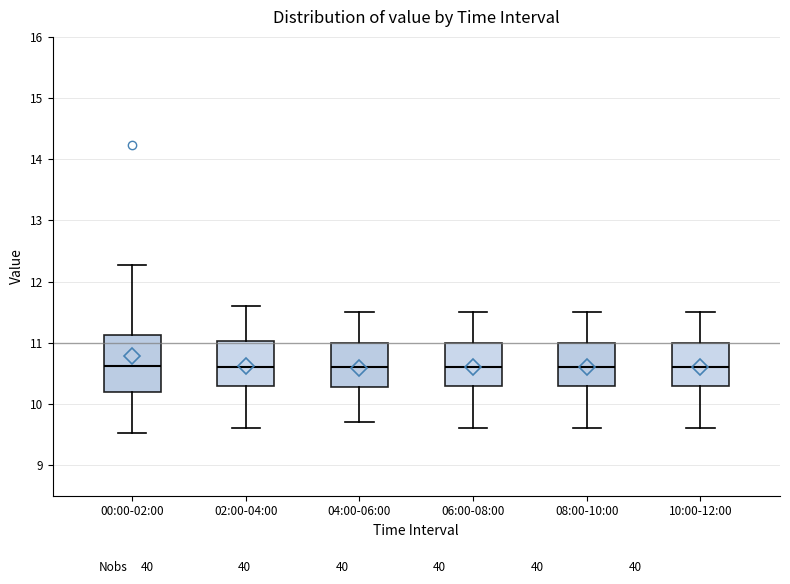

Where does the lower whisker of the box for 06:00-08:00 end on the y-axis? The values are not printed on the chart, so give them approximately, as read against the axis.

9.6